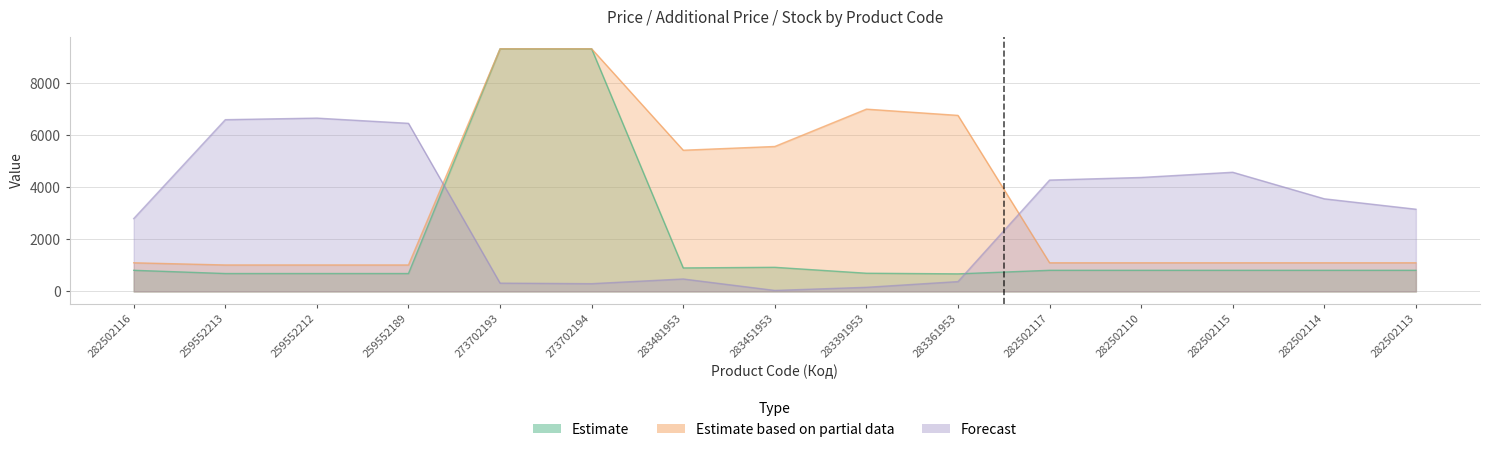

Which series has the widest spread of values?

Estimate